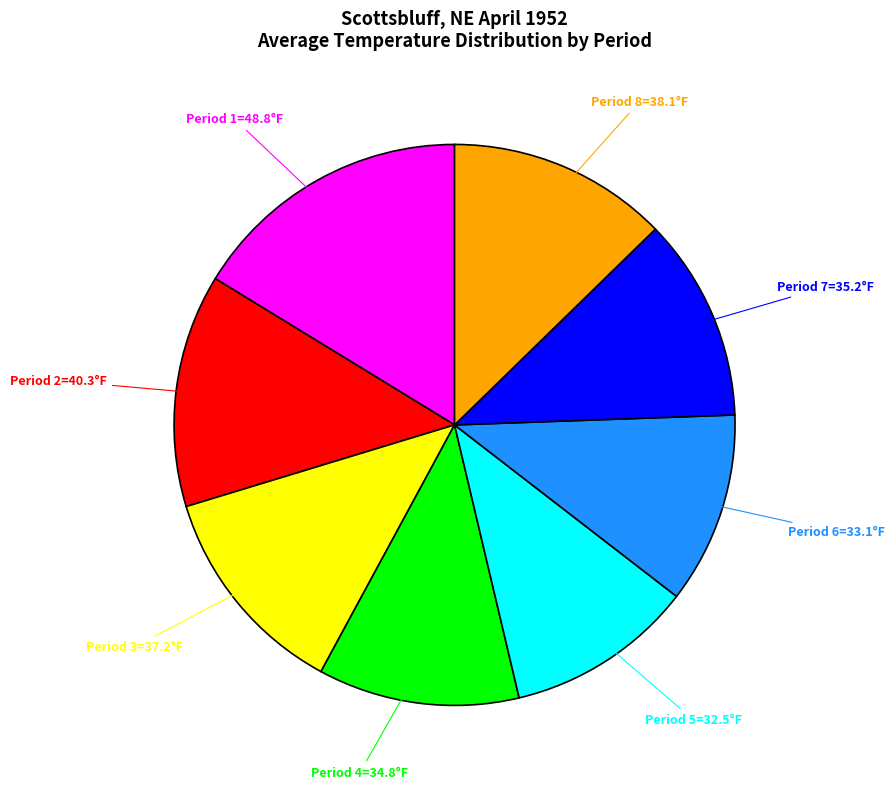

Is there any slice that represents more than half of the pie?

No